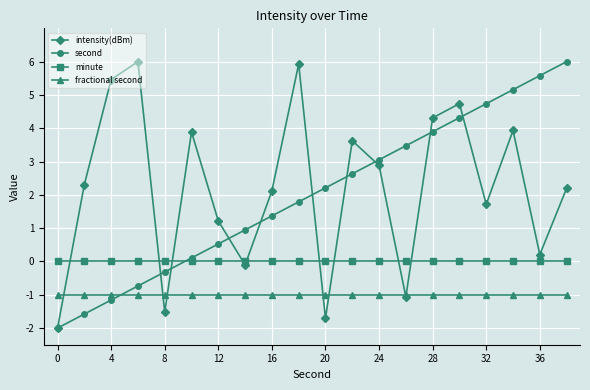

At how many categories does at least one series exceed 2?

16